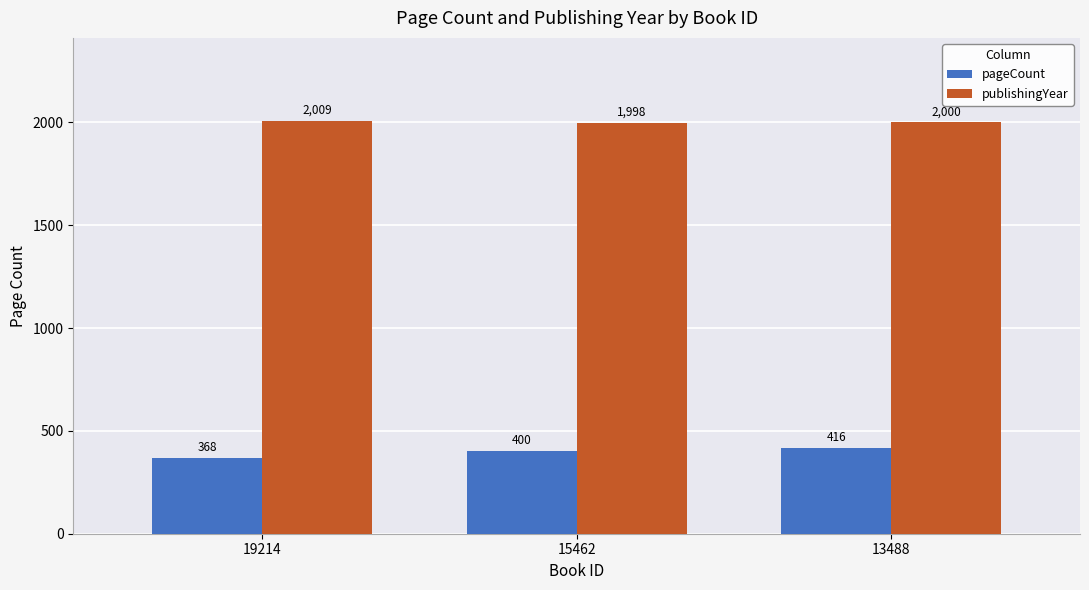

Between 15462 and 13488, which series saw the biggest shift?

pageCount